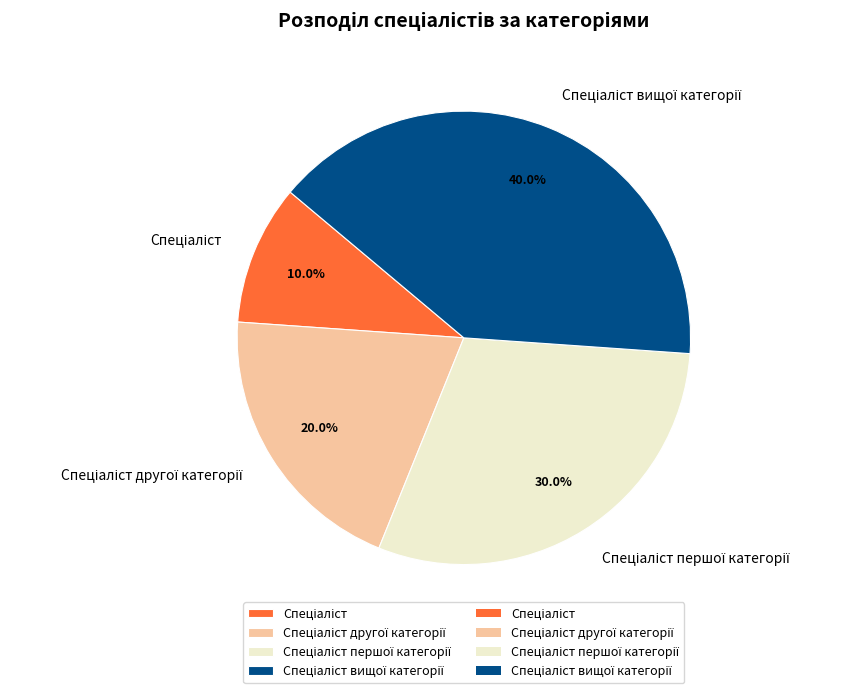

How many slices are in this pie chart?

4